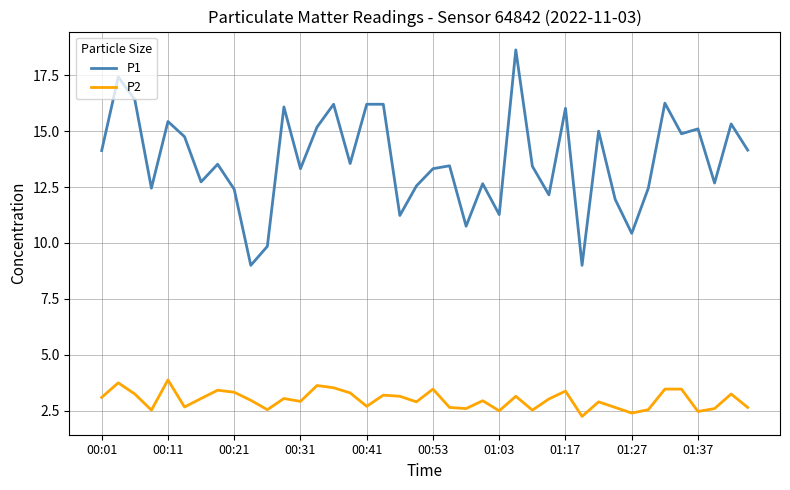

Which series has the widest spread of values?

P1